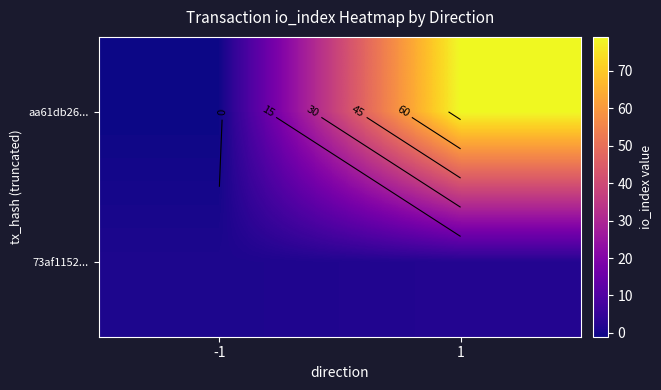

Which series changed the most between -1 and 1?

aa61db26...